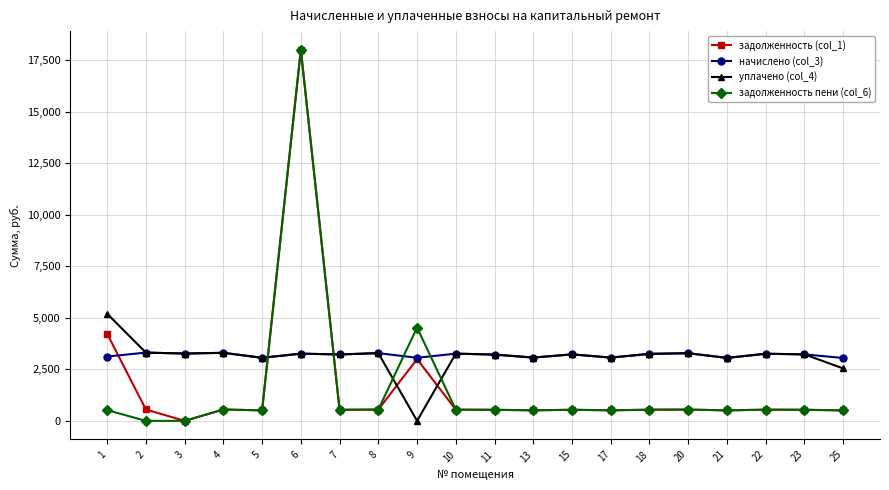

Where is задолженность пени (col_6) nearest to the value 9006?

9